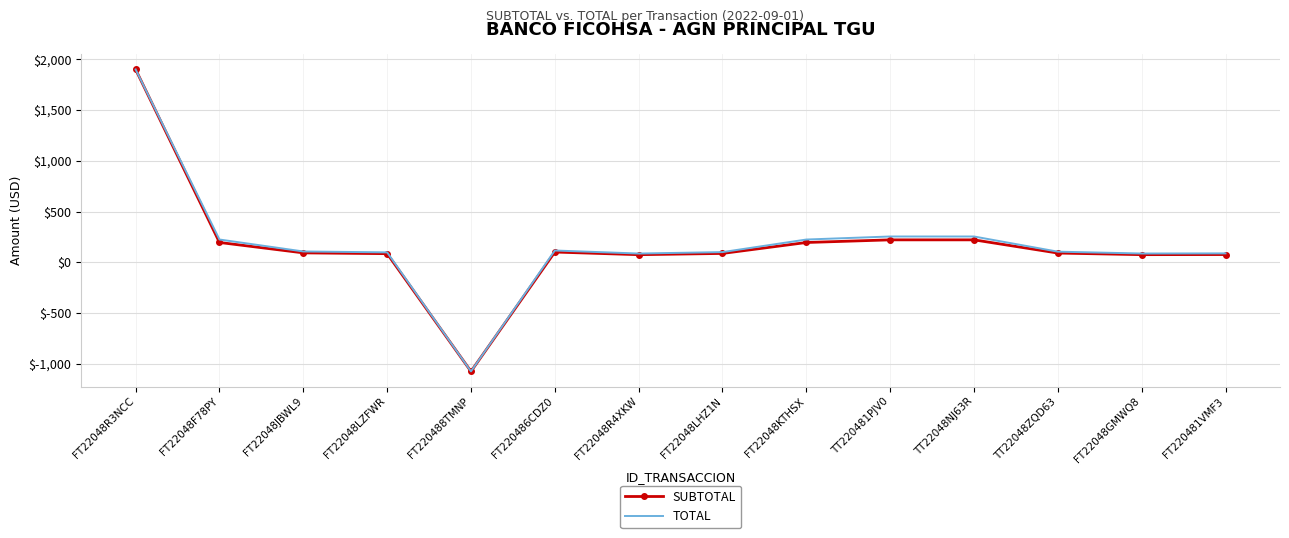

The value of TOTAL at TT22048ZQD63 is 104.7. True or false?

True